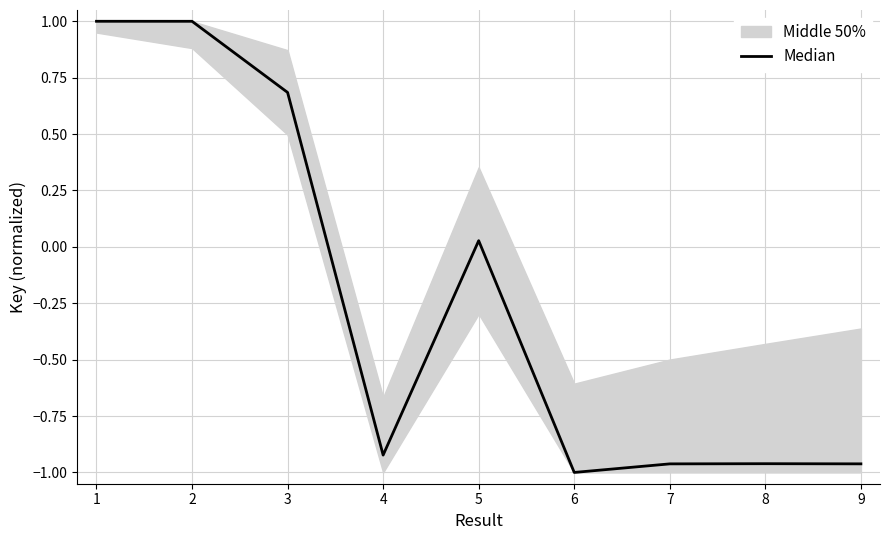

Is it true that the value at 9 is -1.7?

False